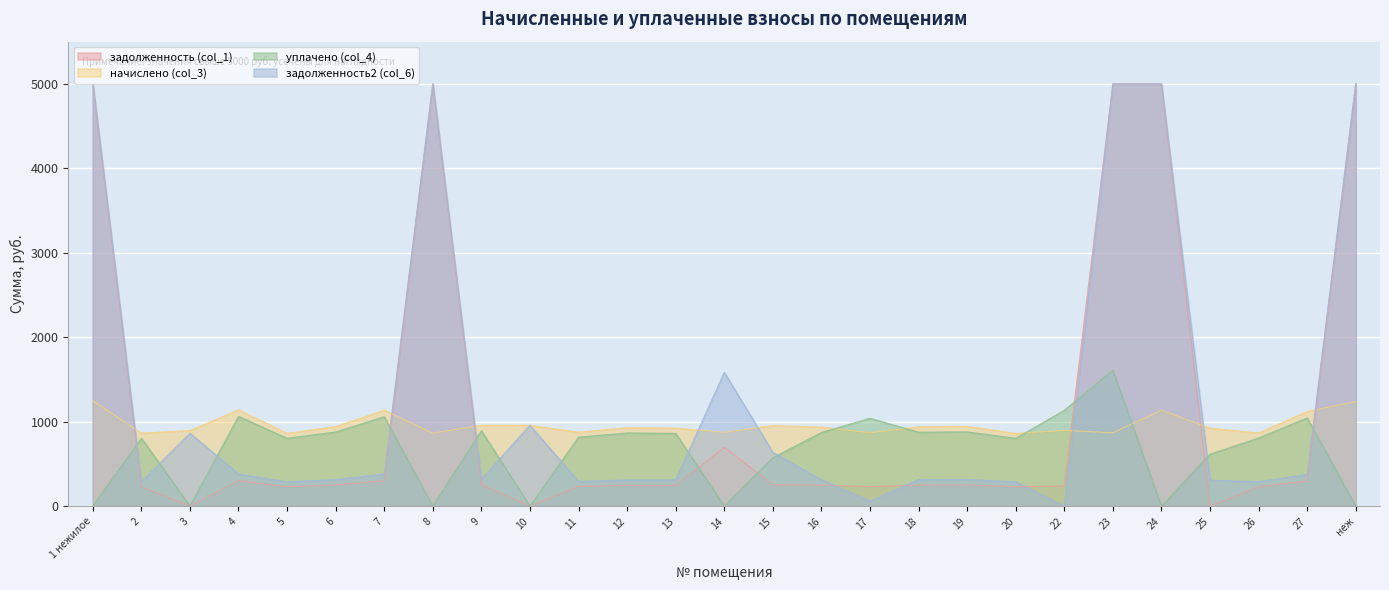

At which label is начислено (col_3) closest to 1054?

27